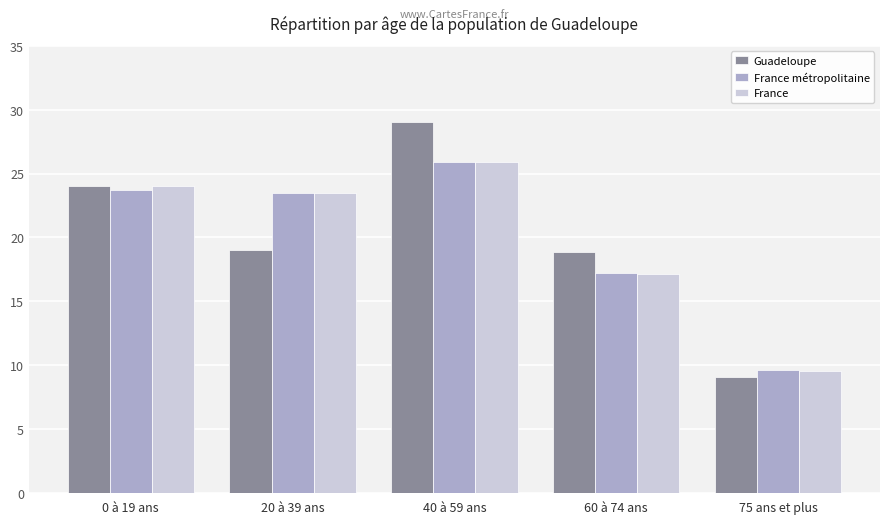

What position from the left is 0 à 19 ans?

1